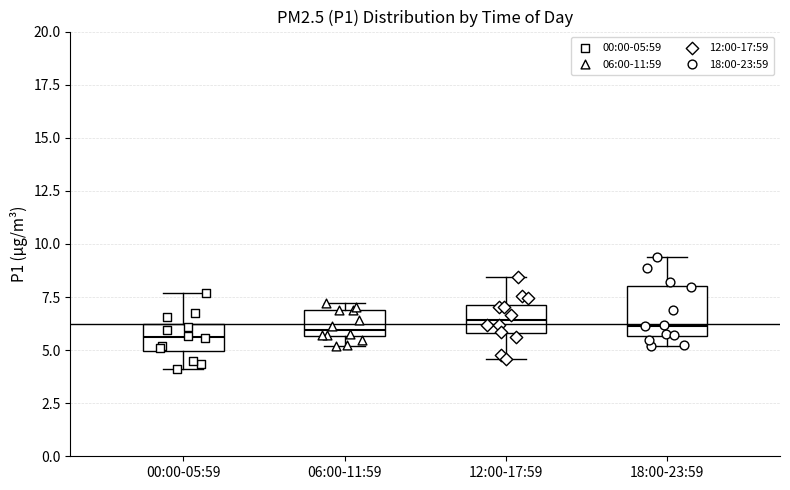

Where does the lower whisker of the box for 12:00-17:59 end on the y-axis? The values are not printed on the chart, so give them approximately, as read against the axis.

4.5